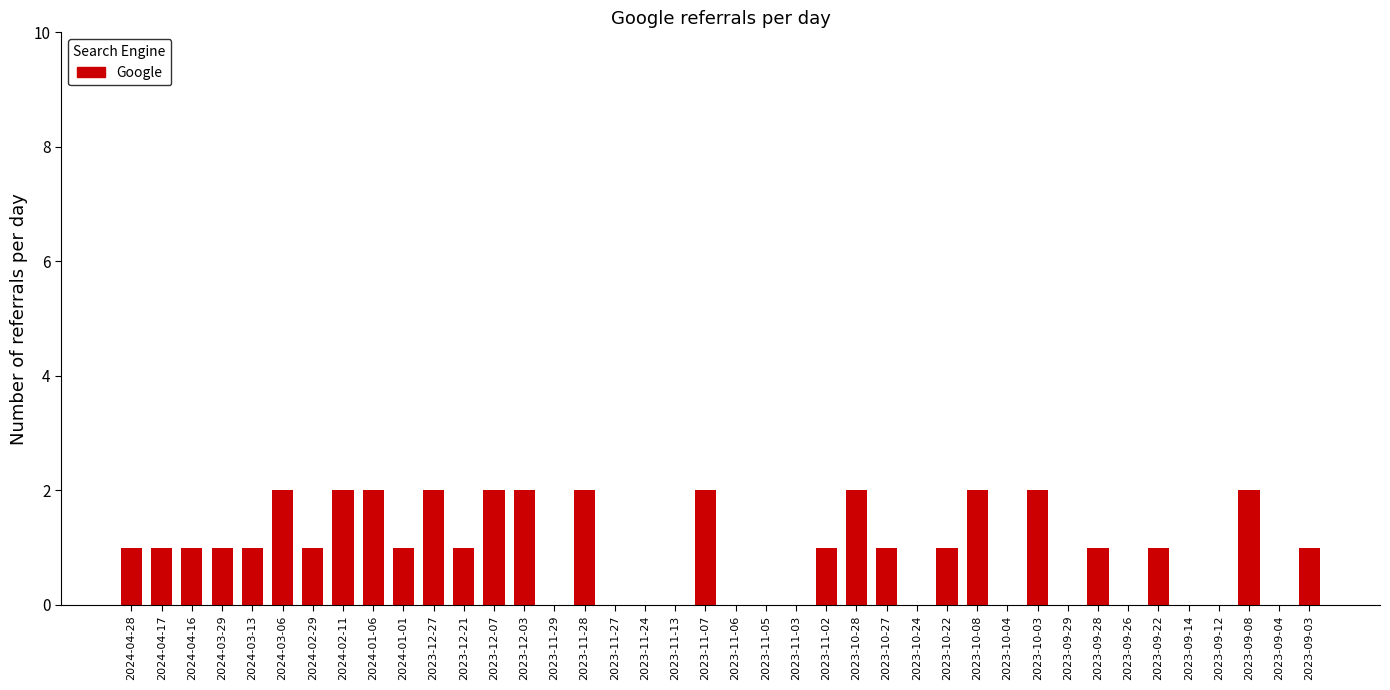

What is the sum of all values?

38